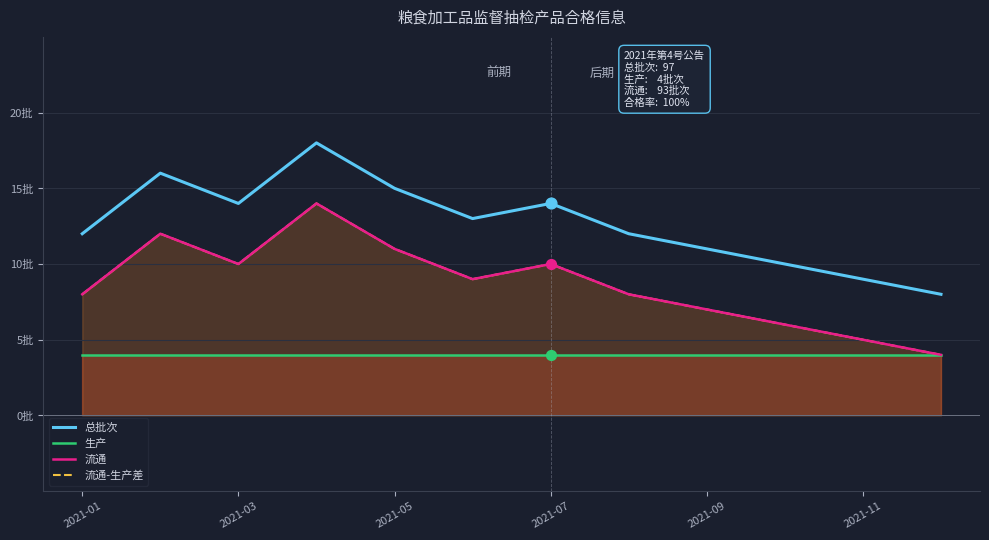

What are all the series names shown in the legend?

总批次, 生产, 流通, 流通-生产差